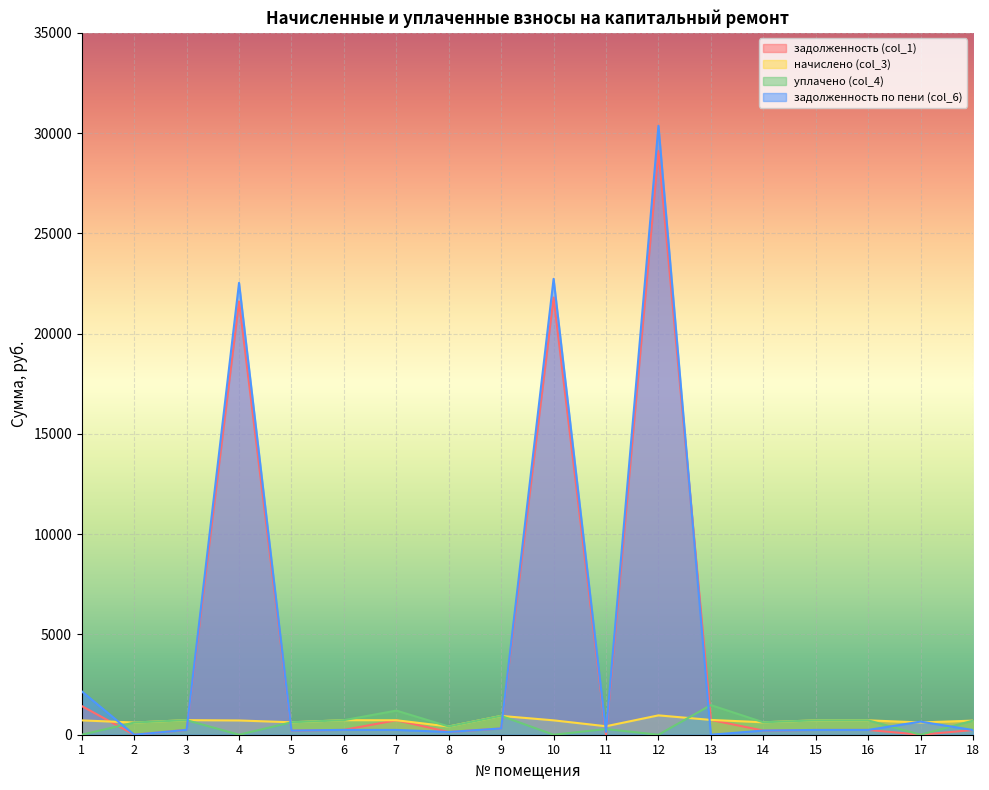

At which category is the sum across all series the highest?

12